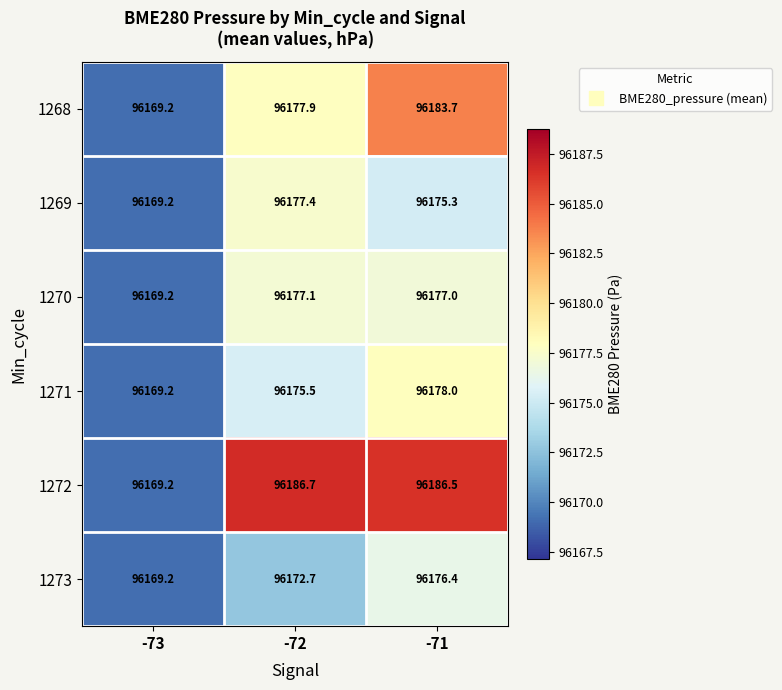

Reading left to right, what are all the values shown in this chart?

1268: 96169.2	96177.9	96183.7
1269: 96169.2	96177.4	96175.3
1270: 96169.2	96177.1	96177.0
1271: 96169.2	96175.5	96178.0
1272: 96169.2	96186.7	96186.5
1273: 96169.2	96172.7	96176.4